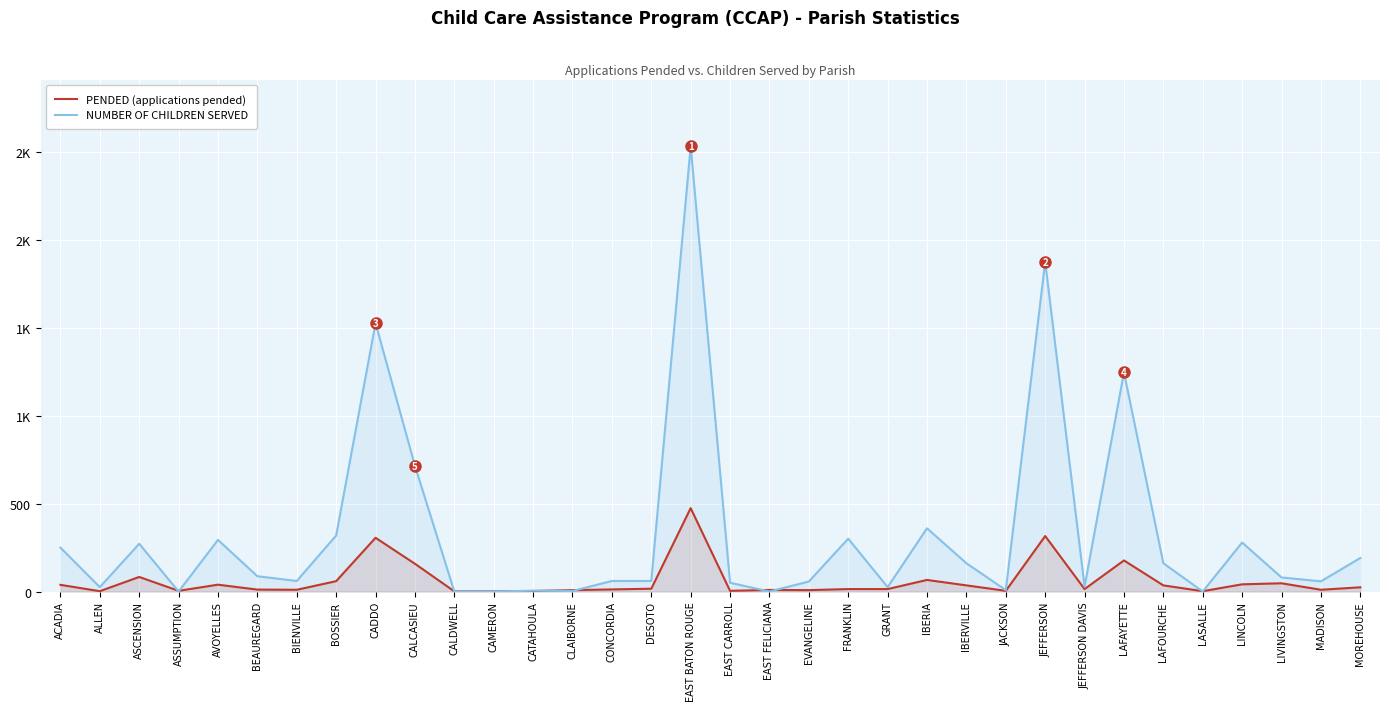

In PENDED (applications pended), how many points are lower than both neighbors (excluding endpoints)?

9